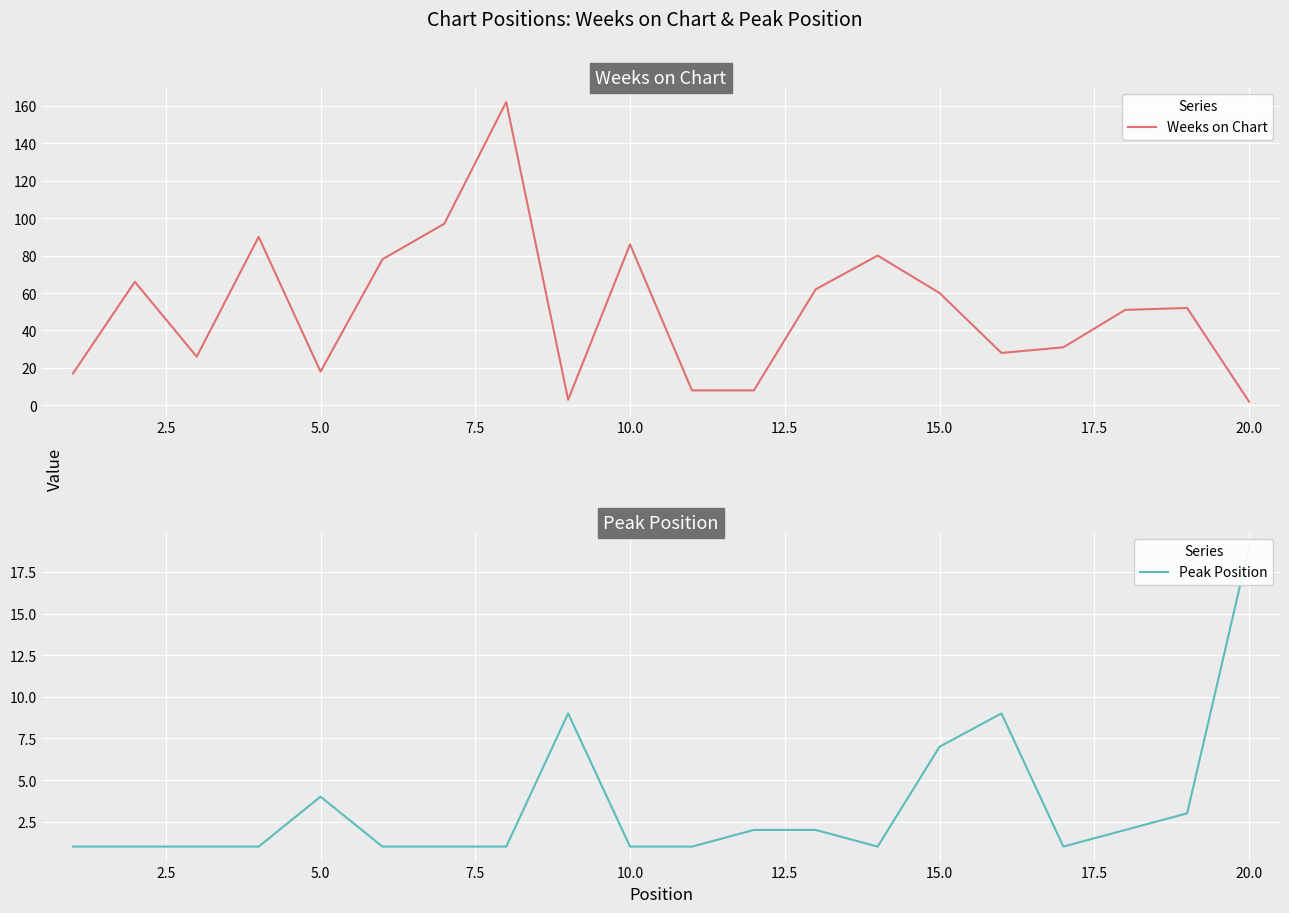

How many distinct data groups are displayed?

2